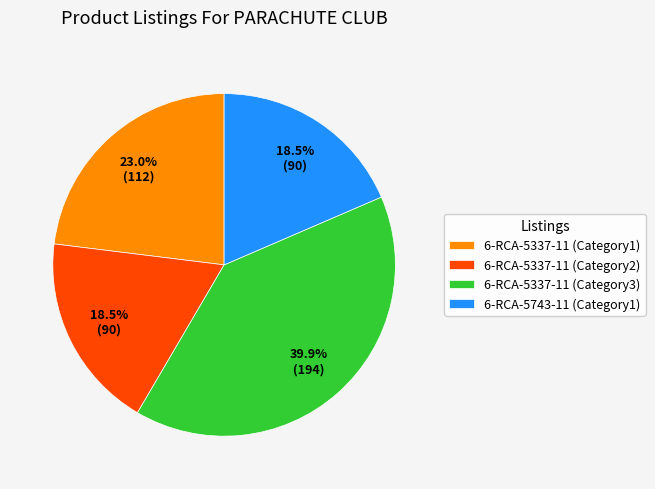

What is the ratio of the value at 6-RCA-5743-11 (Category1) to the value at 6-RCA-5337-11 (Category1)?

0.8